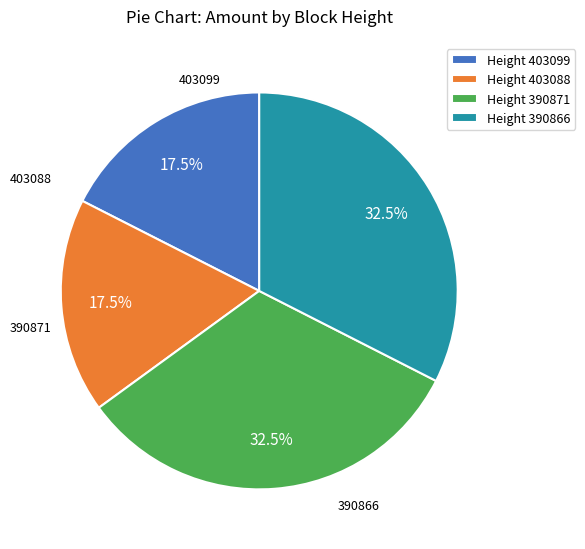

What percentage do 403099 and 390866 together represent?

50.0%